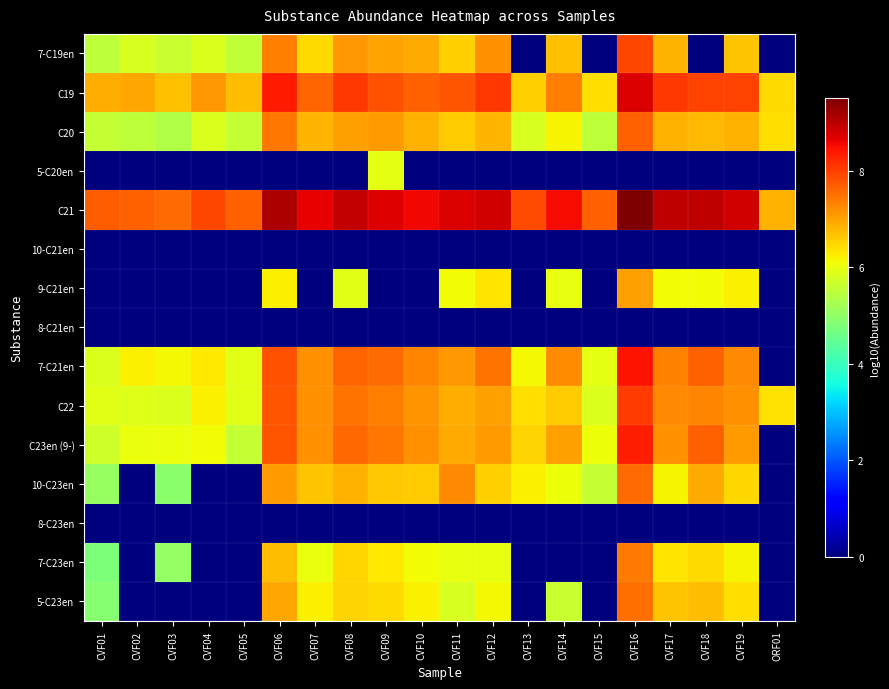

How many distinct data groups are displayed?

15